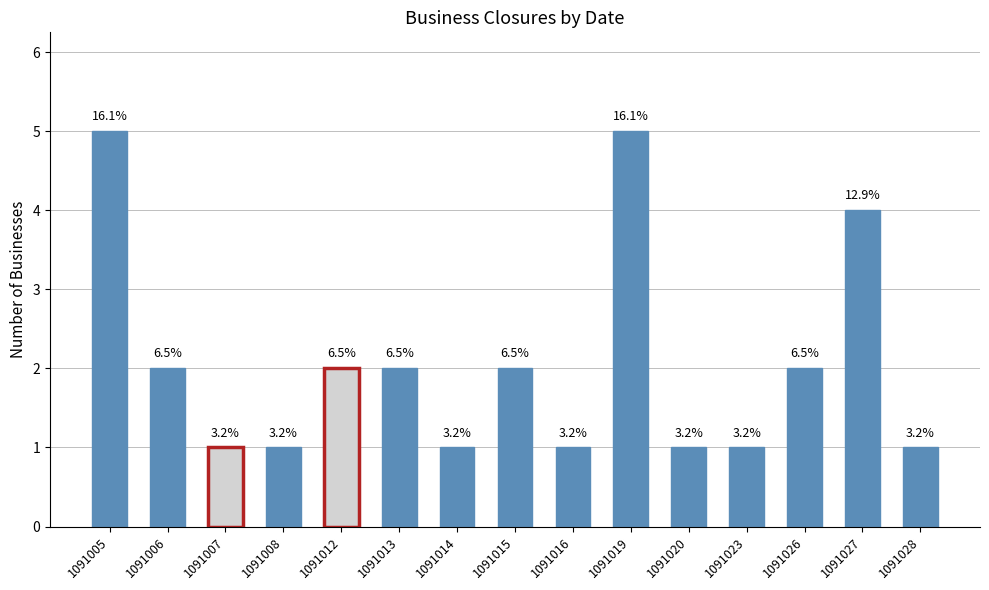

How many bars are there in total?

15